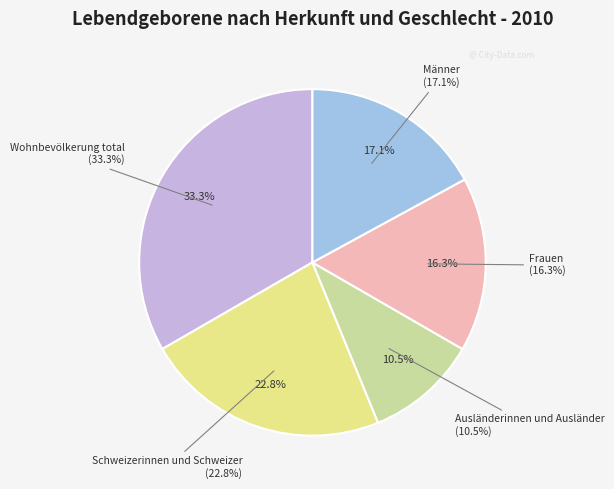

Is it true that Schweizerinnen und Schweizer is 28% of the pie?

False